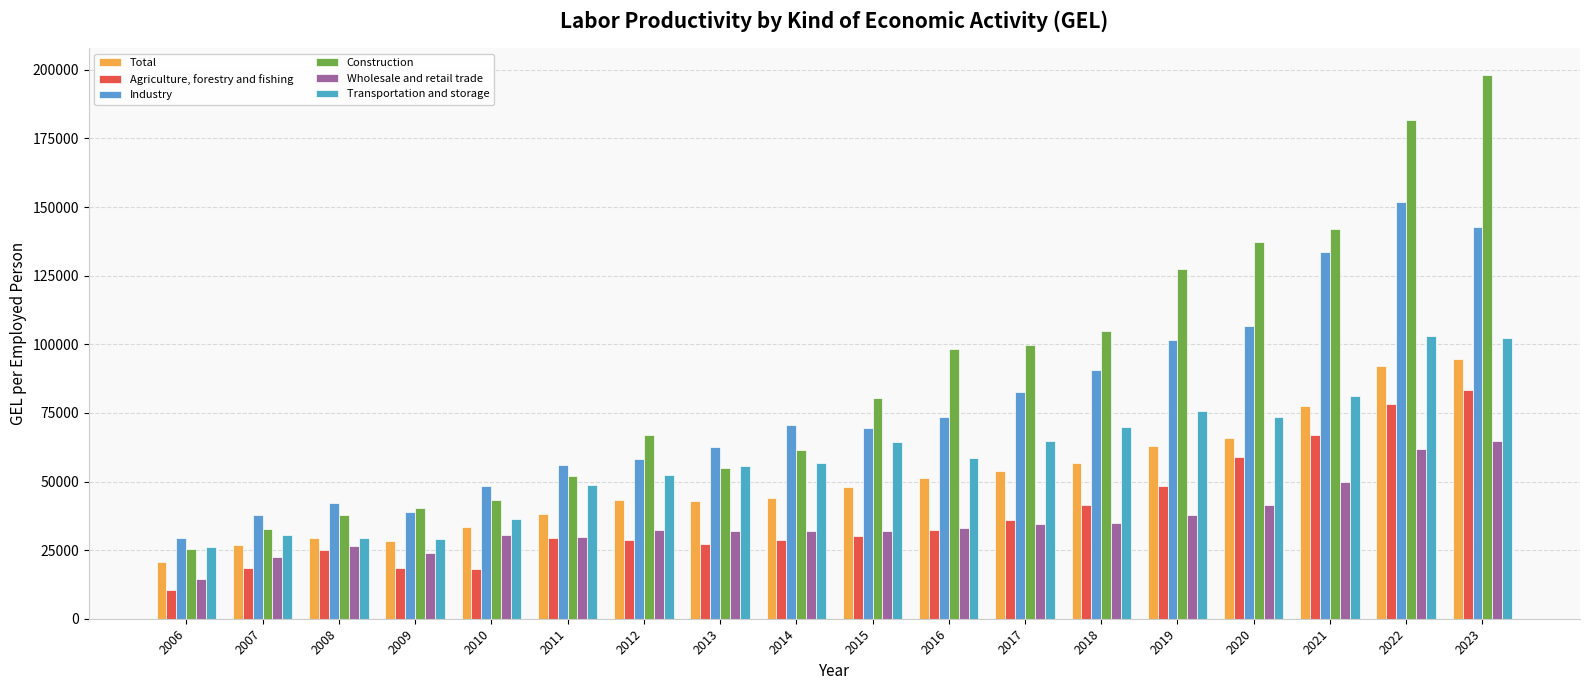

What are all the series names shown in the legend?

Total, Agriculture, forestry and fishing, Industry, Construction, Wholesale and retail trade, Transportation and storage